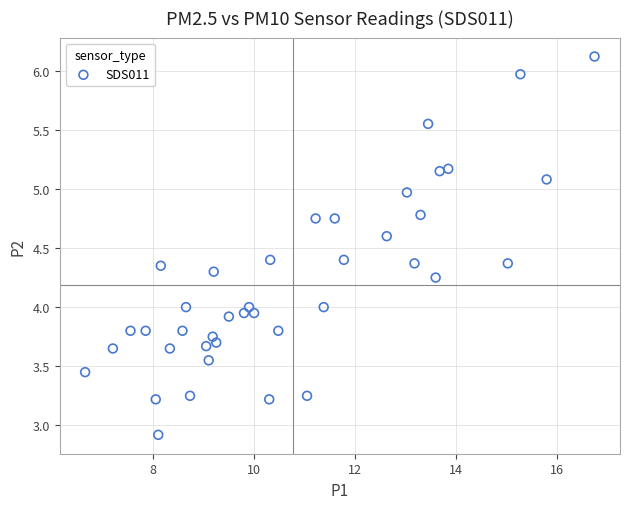

What is the range of X values (max minus min)?

10.1